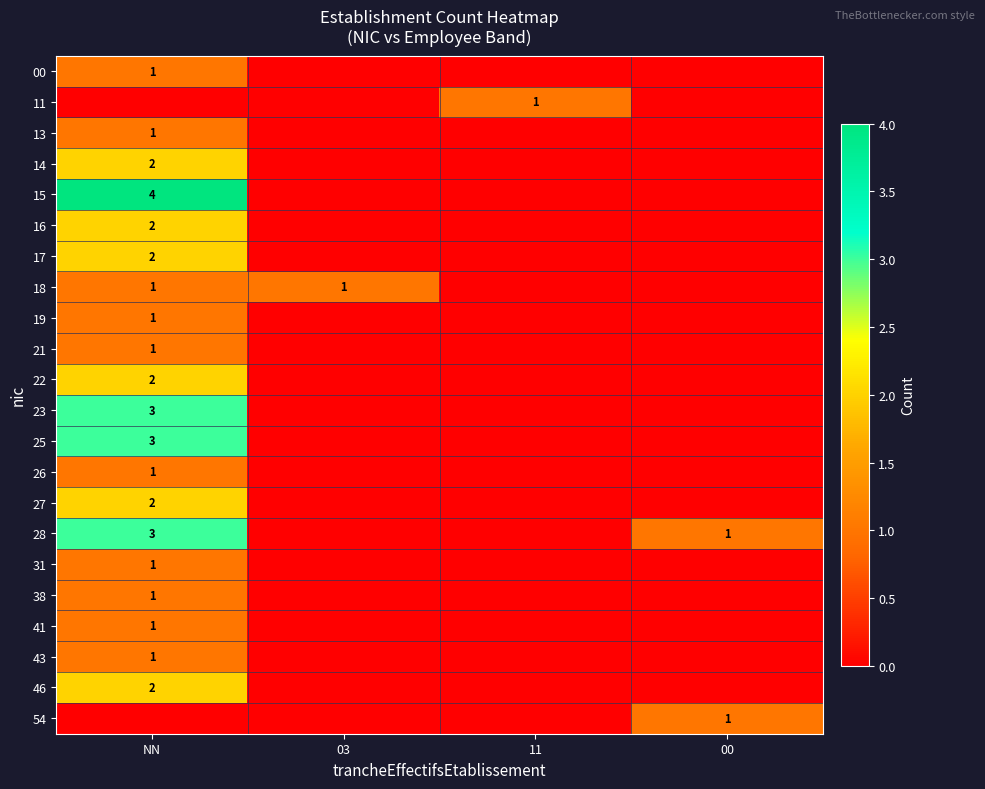

At which category is the sum across all series the highest?

NN